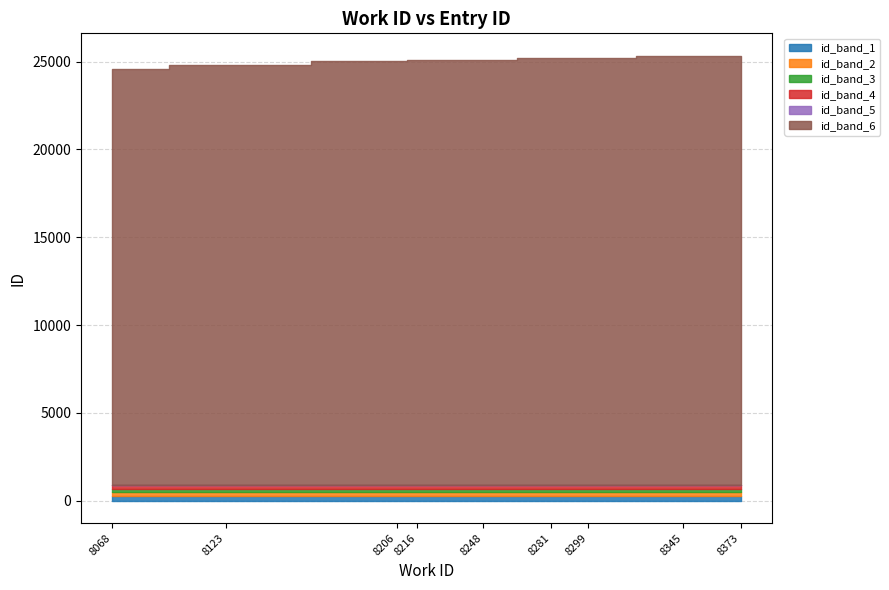

Rank the categories by value from highest to lowest.

8373, 8345, 8299, 8281, 8248, 8216, 8206, 8123, 8068